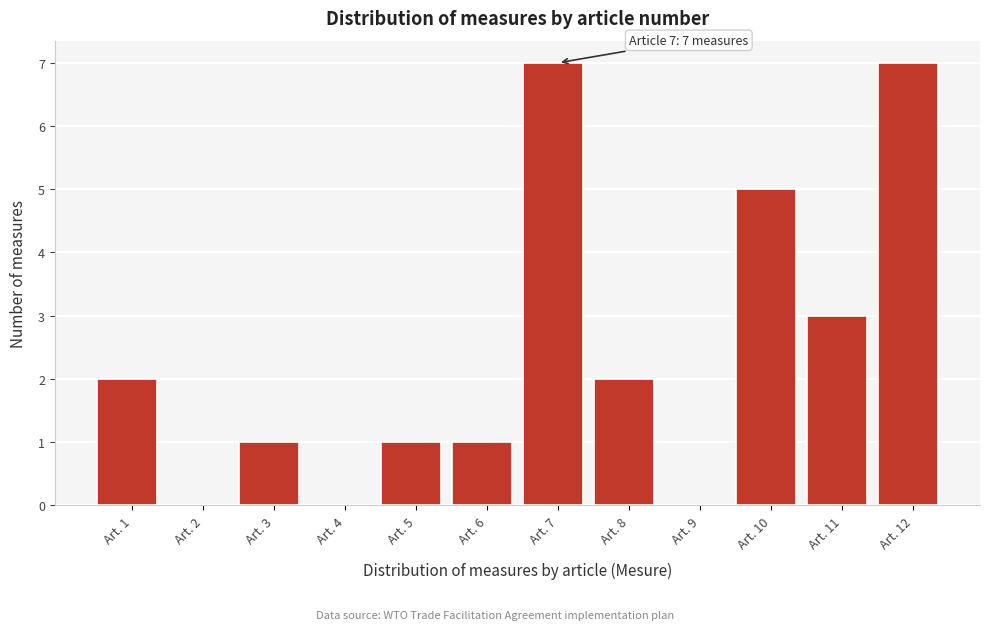

Reading right to left, list all the values displayed in this chart.

Art. 12=7	Art. 11=3	Art. 10=5	Art. 9=0	Art. 8=2	Art. 7=7	Art. 6=1	Art. 5=1	Art. 4=0	Art. 3=1	Art. 2=0	Art. 1=2